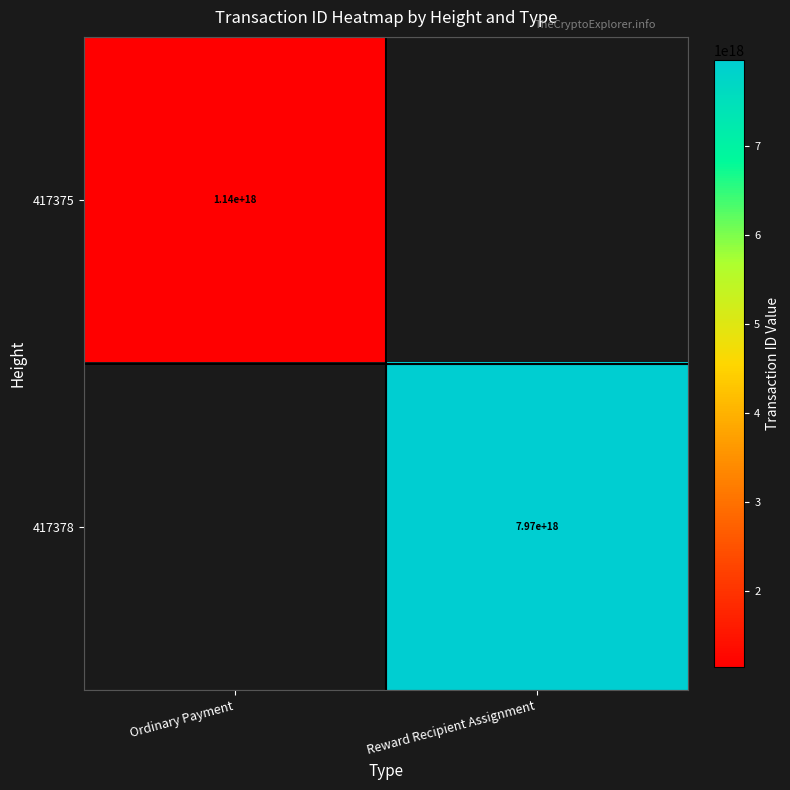

Is it true that 417378 equals 7970000000000000000 at Reward Recipient Assignment?

True